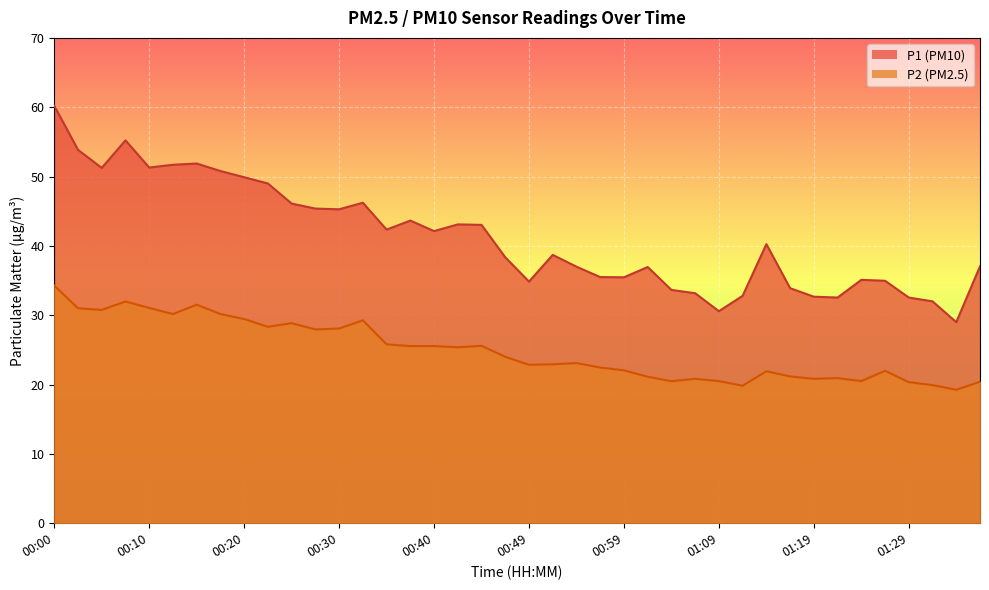

Is the value of P2 at 00:13 greater than the value of P1 at 01:16?

No